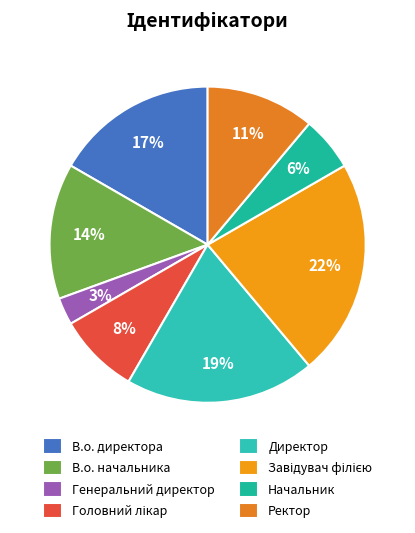

How many segments does this pie chart have?

8